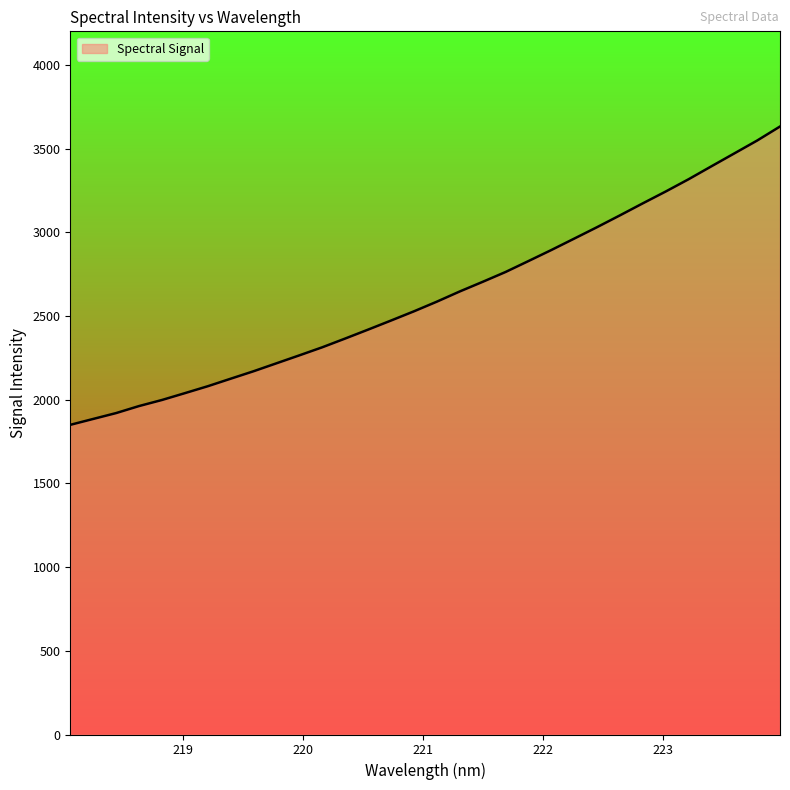

Does the chart display data point markers on the line(s)?

No